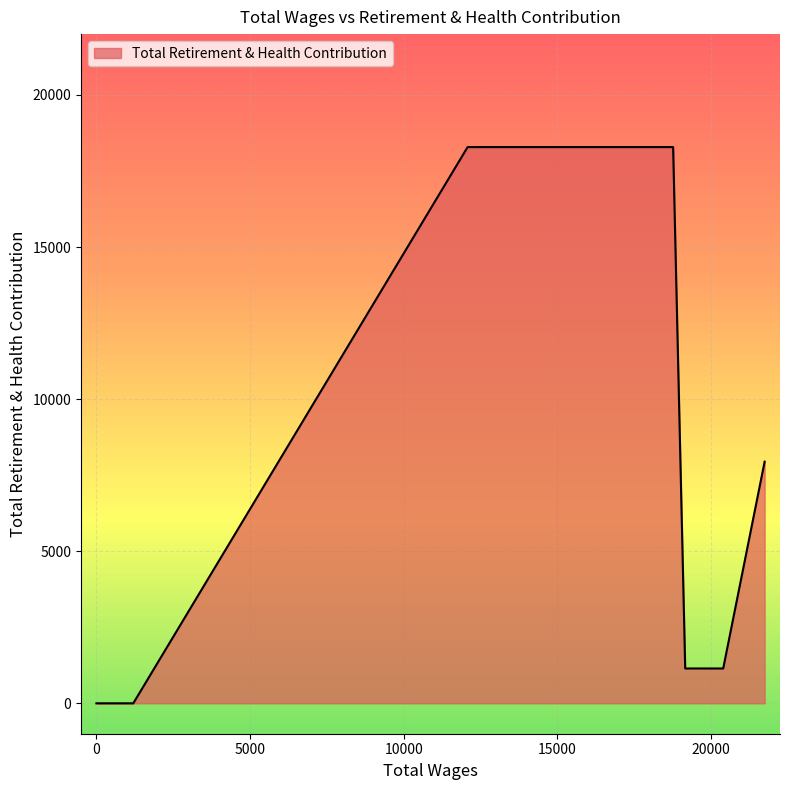

Is it true that the value at 6 is 27777?

False